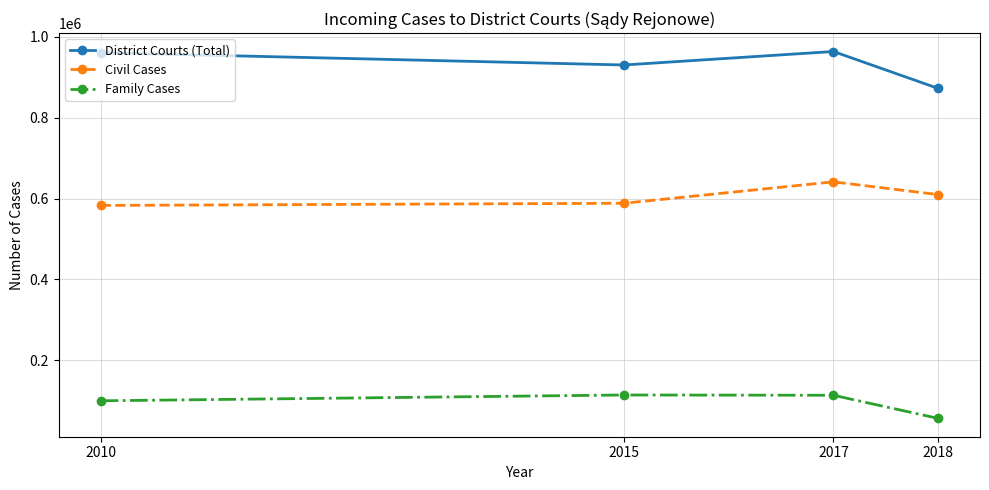

The value of Civil Cases at 2017 is 317785. True or false?

False